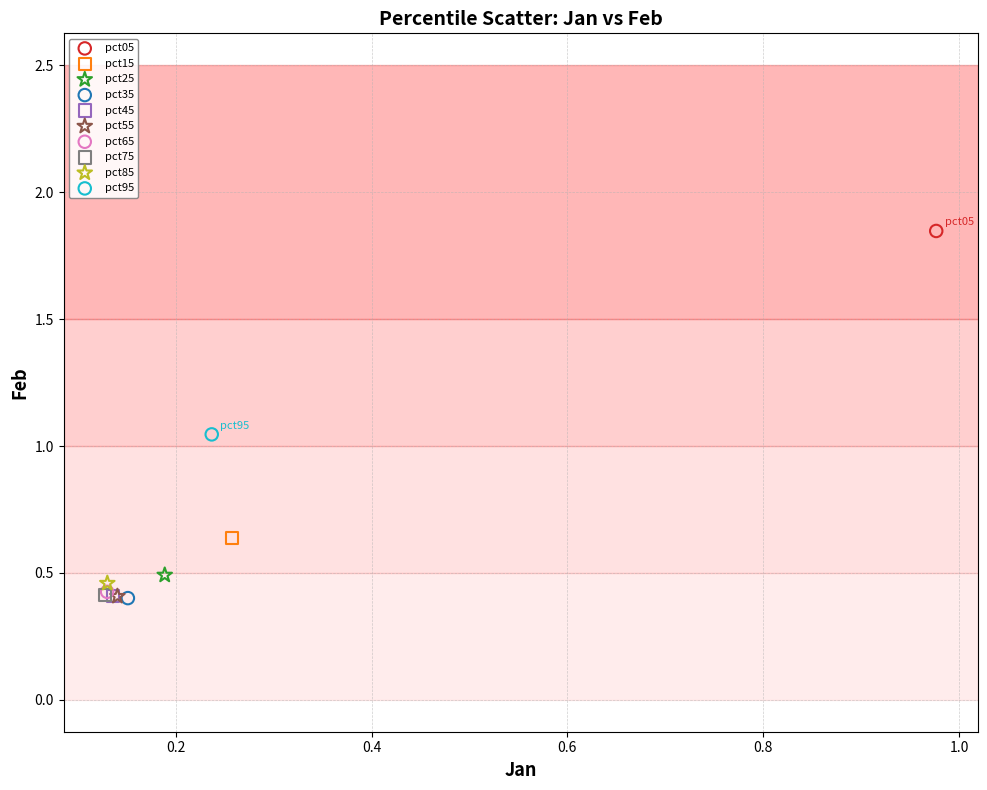

What are all the series names shown in the legend?

pct05, pct15, pct25, pct35, pct45, pct55, pct65, pct75, pct85, pct95